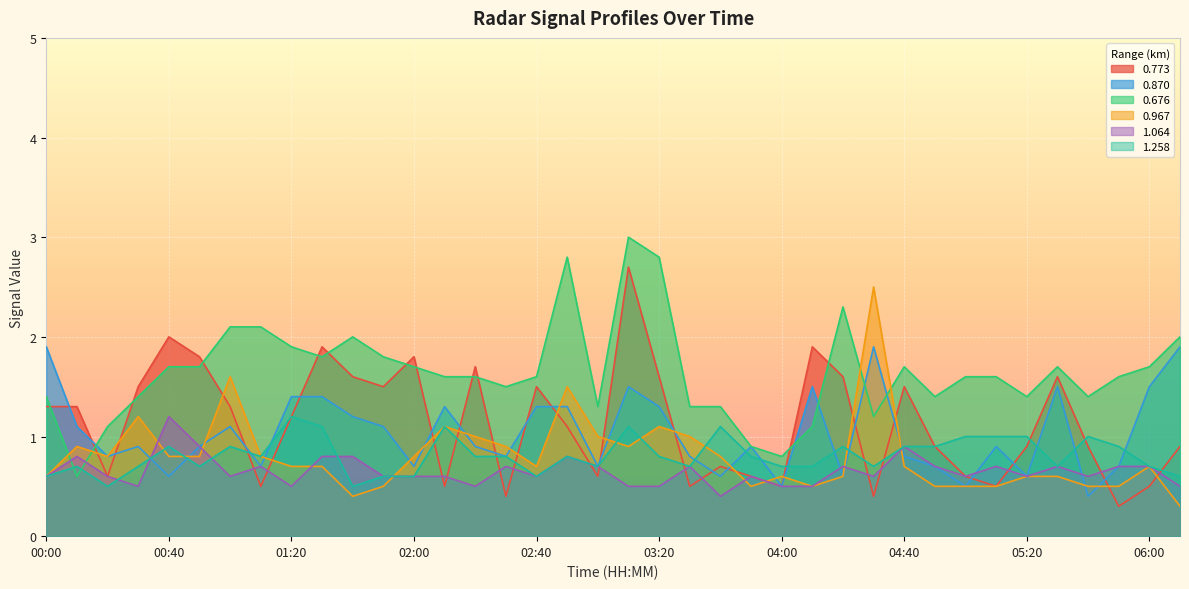

Where is the first local minimum for 0.967?

00:20